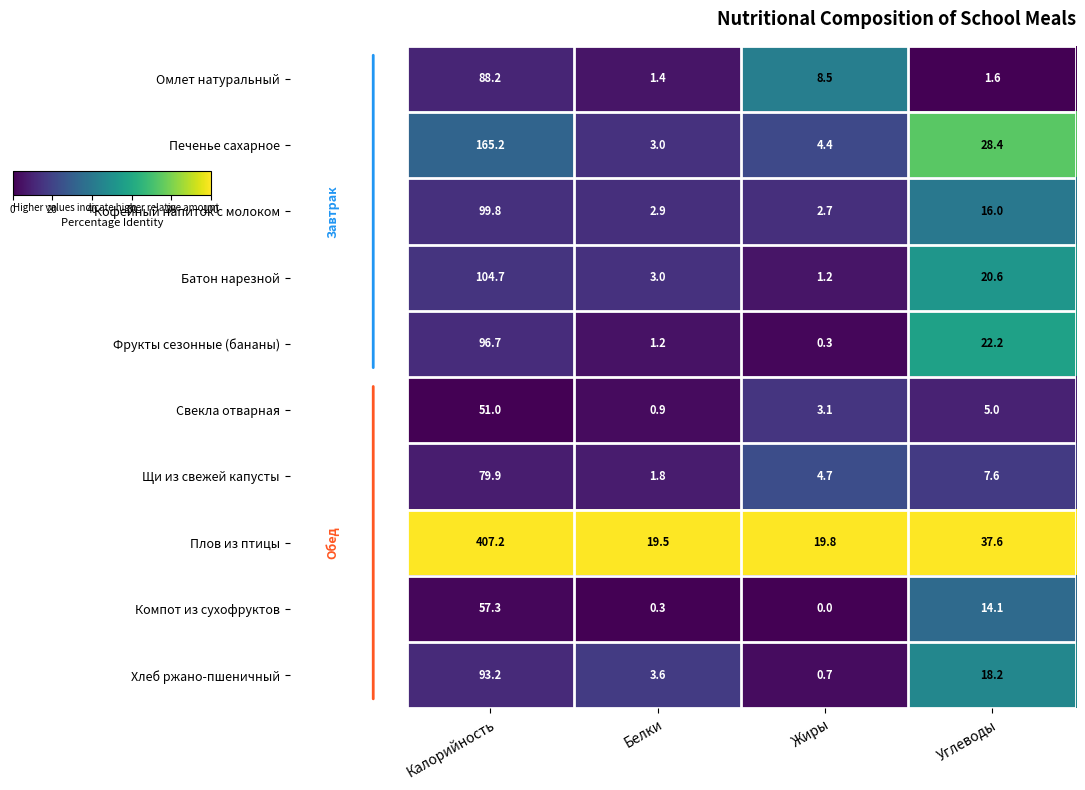

What is the total value across all series at Белки?

37.6